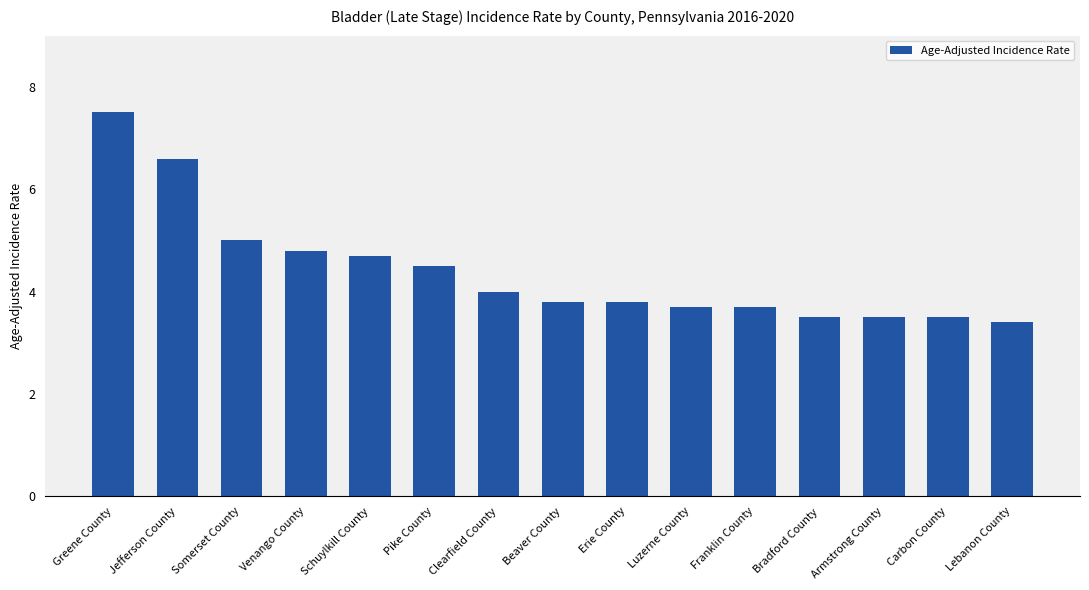

The value at Schuylkill County is 6.7. True or false?

False